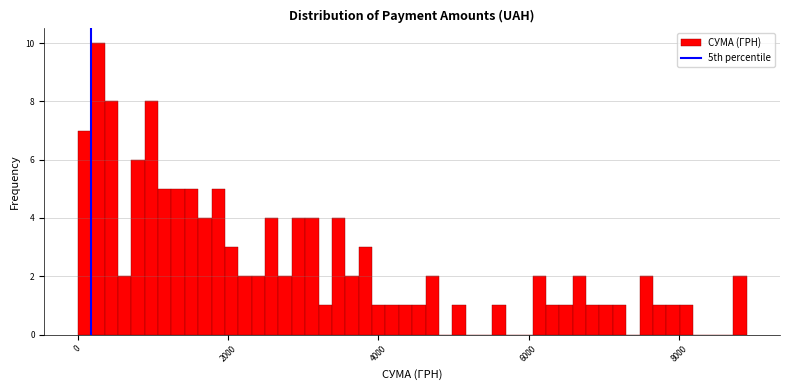

Around what value on the x-axis is the tallest bar? Give the approximate position of its centre, as read against the axis.

200